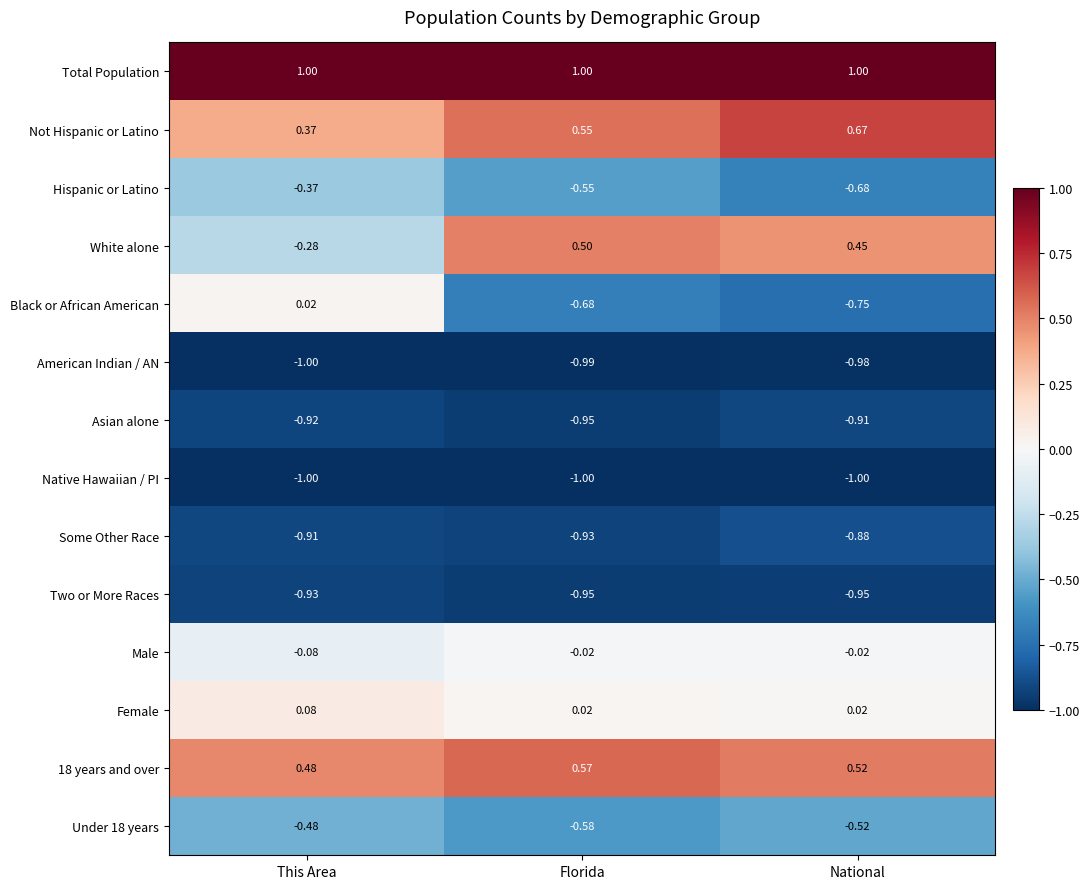

Where is American Indian / AN nearest to the value 0?

National